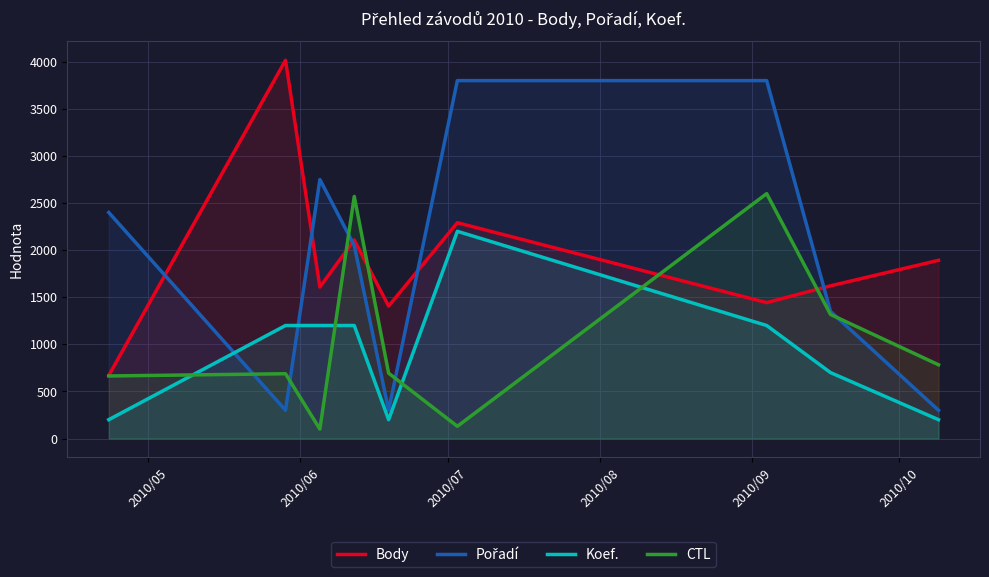

Which series has the largest total across all categories?

Body